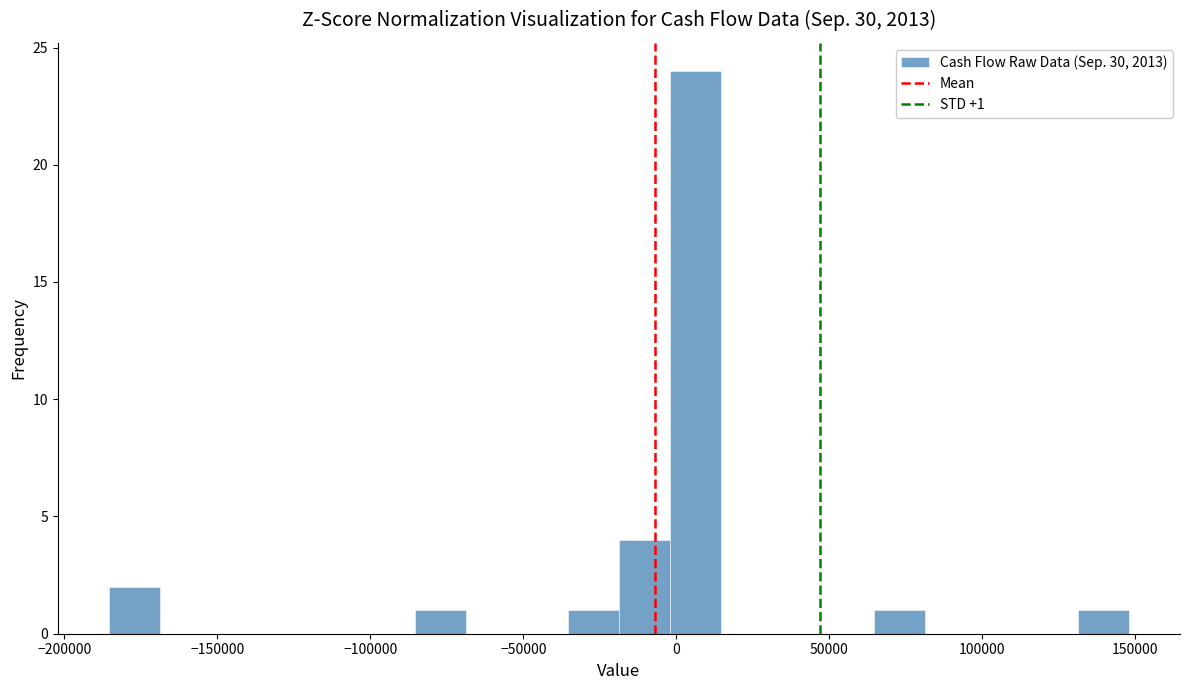

Read against the x-axis, roughly where is the centre of the tallest bar?

5000